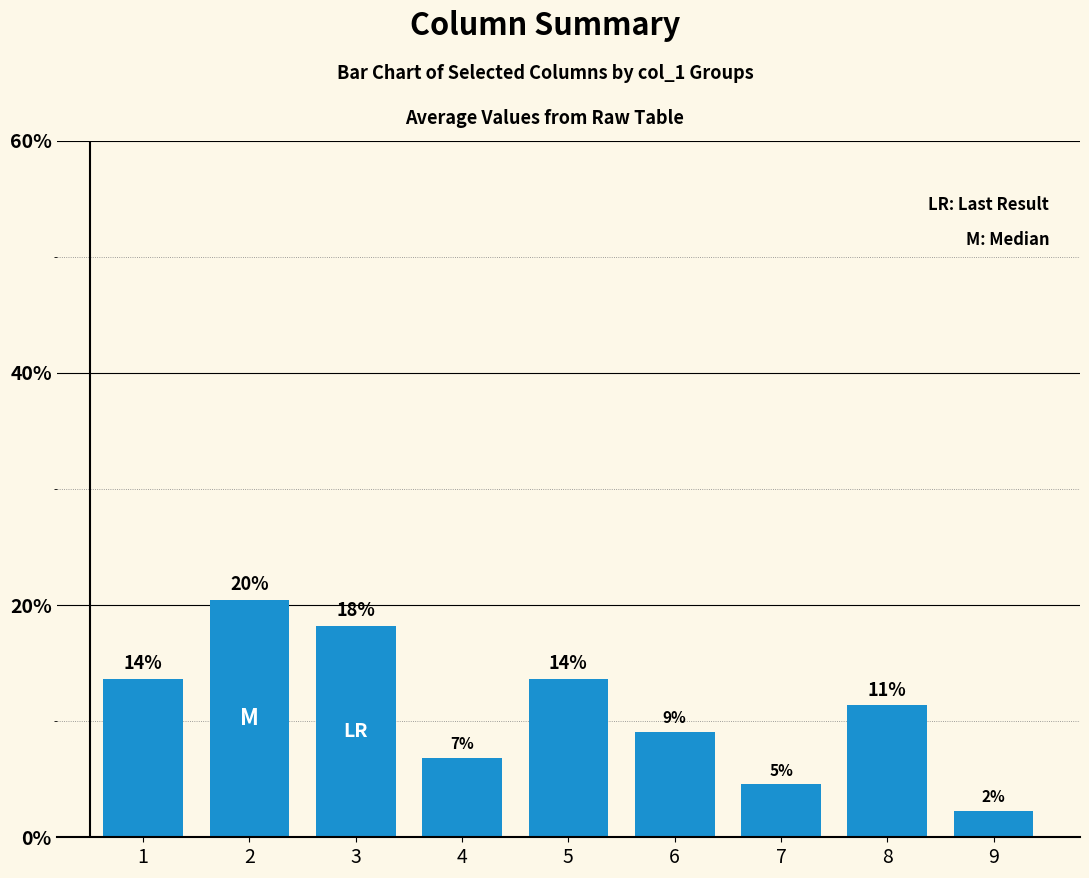

What is the smallest value displayed?

2.3